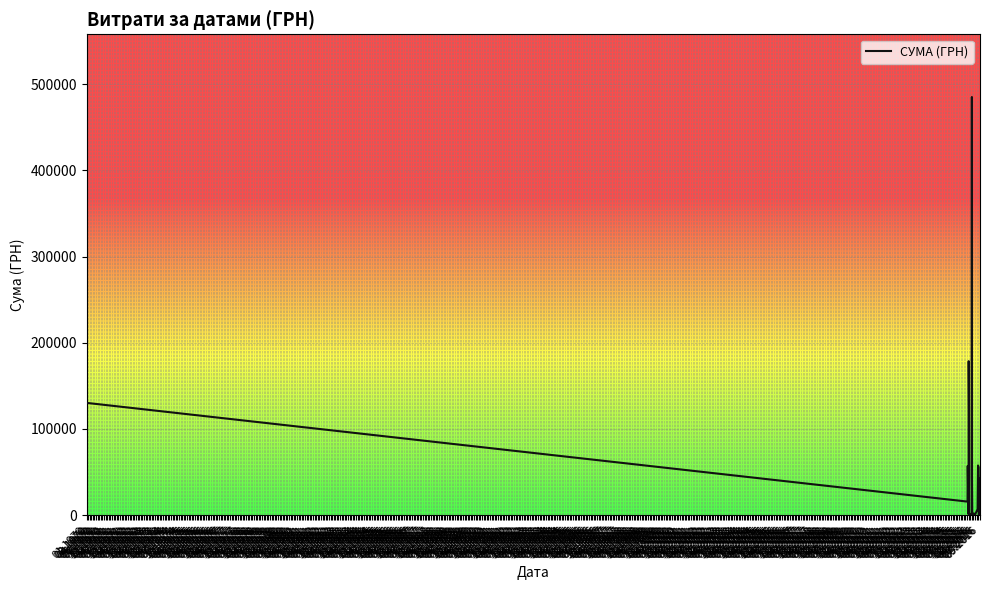

What is the greatest value displayed?

485257.2